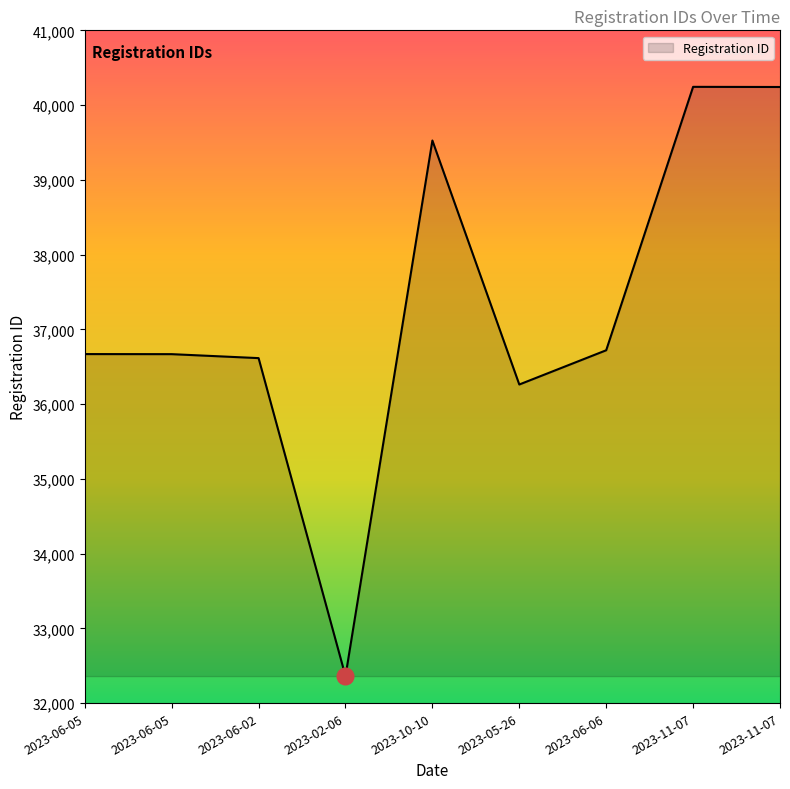

True or false: there are more than 1 points higher than both neighbors.

True